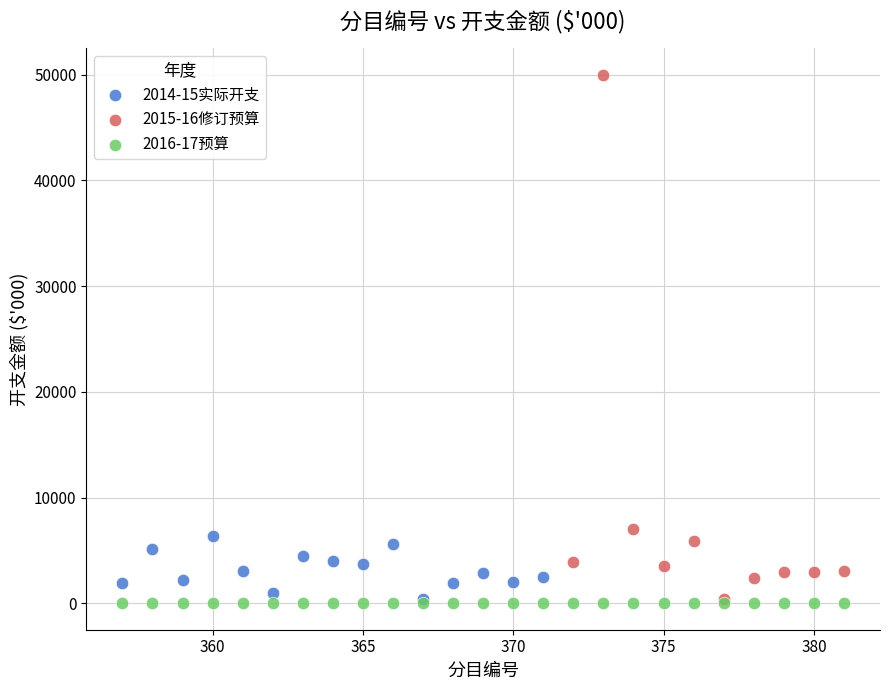

Which series reaches the maximum Y coordinate?

2015-16修订预算